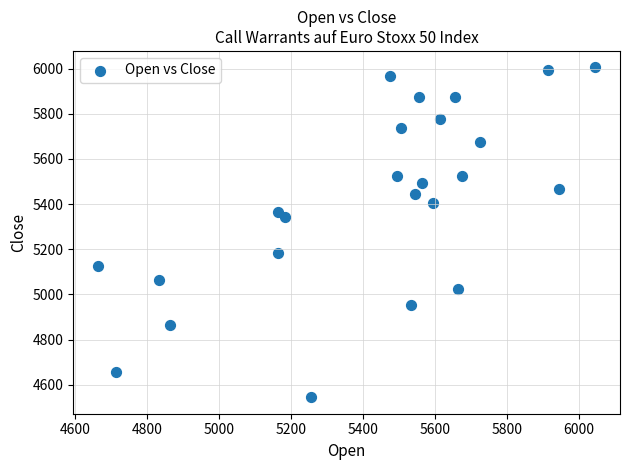

What is the range of Y values (max minus min)?

1460